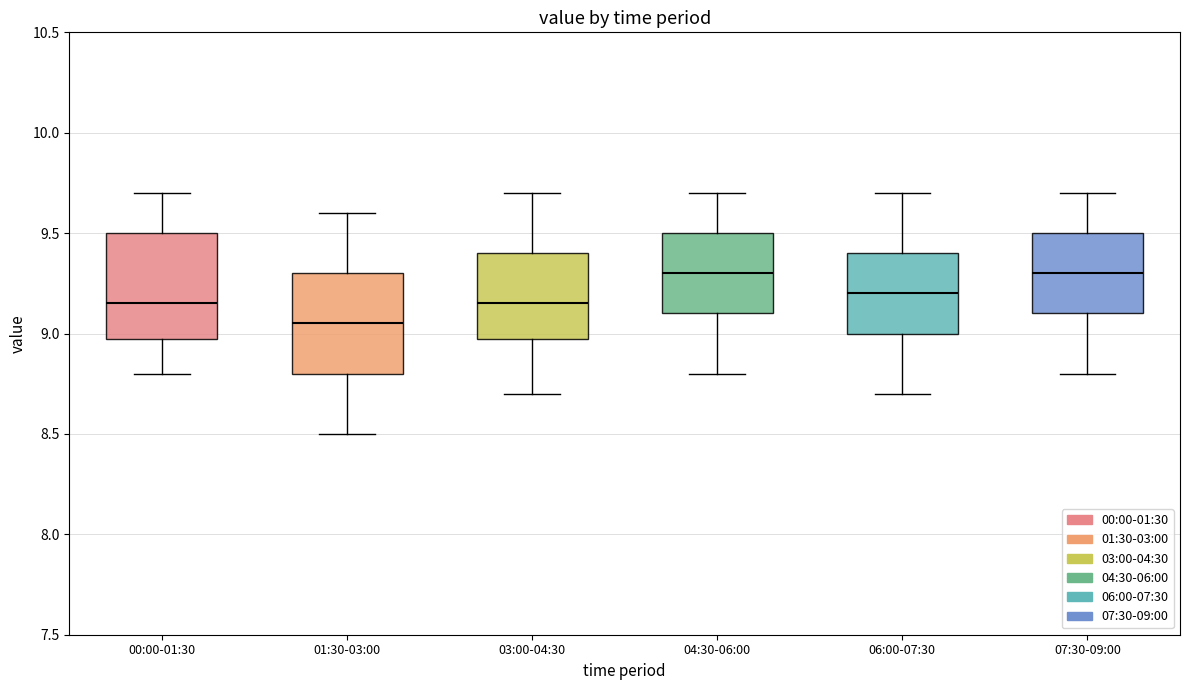

Reading left to right, read every box against the y-axis: the position of its median line, the range the box covers, and the ends of its whiskers. The values are not printed on the chart, so give them approximately, as read against the axis.

00:00-01:30: median 9.15, box 9.00 to 9.50, whiskers 8.80 to 9.70
01:30-03:00: median 9.05, box 8.80 to 9.30, whiskers 8.50 to 9.60
03:00-04:30: median 9.15, box 9.00 to 9.40, whiskers 8.70 to 9.70
04:30-06:00: median 9.30, box 9.10 to 9.50, whiskers 8.80 to 9.70
06:00-07:30: median 9.20, box 9.00 to 9.40, whiskers 8.70 to 9.70
07:30-09:00: median 9.30, box 9.10 to 9.50, whiskers 8.80 to 9.70